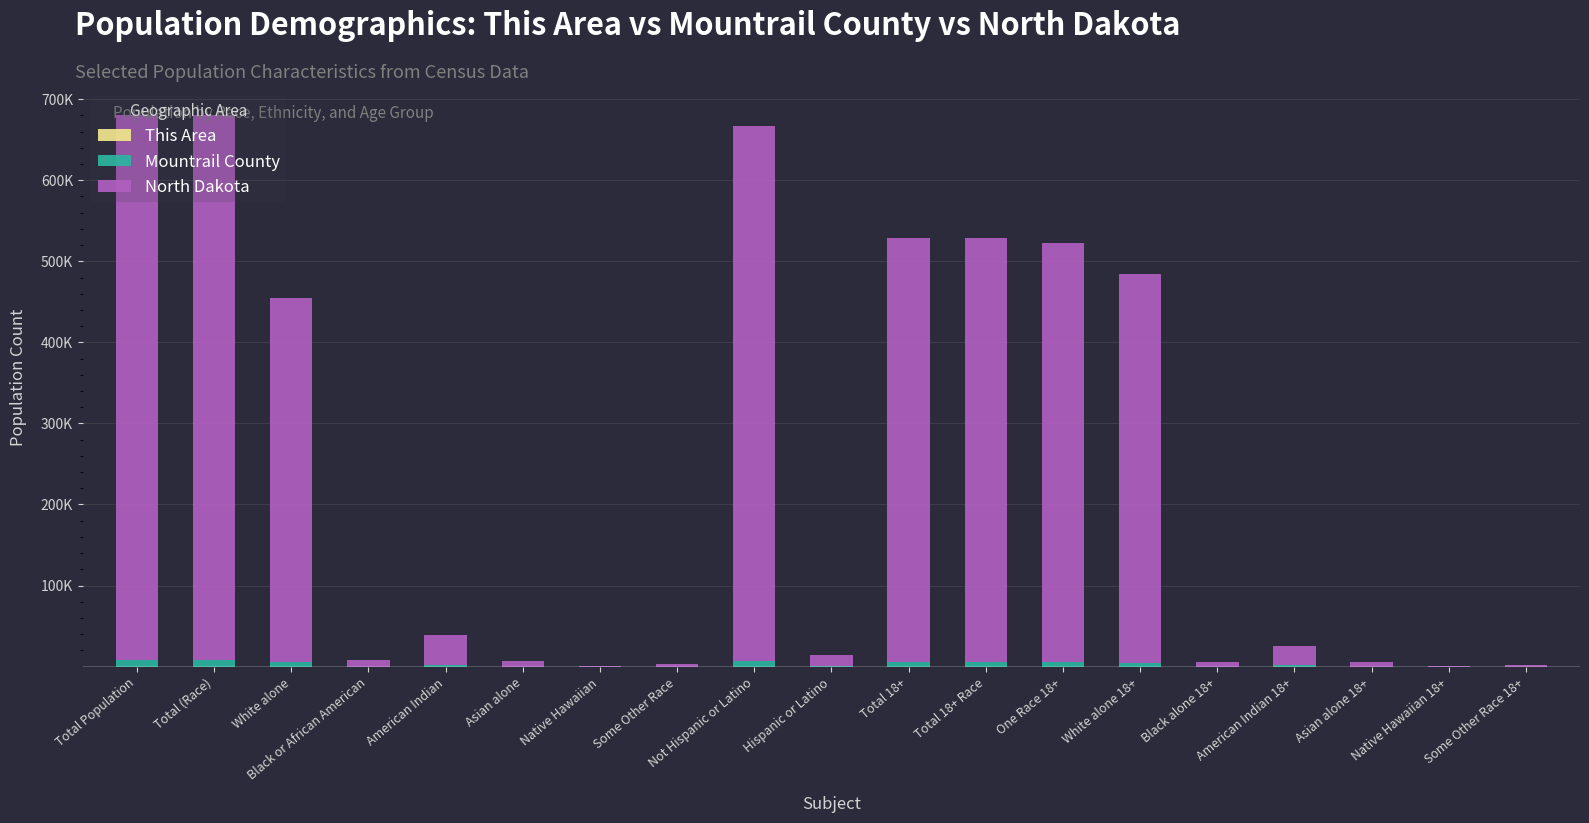

Are the bars horizontal?

No